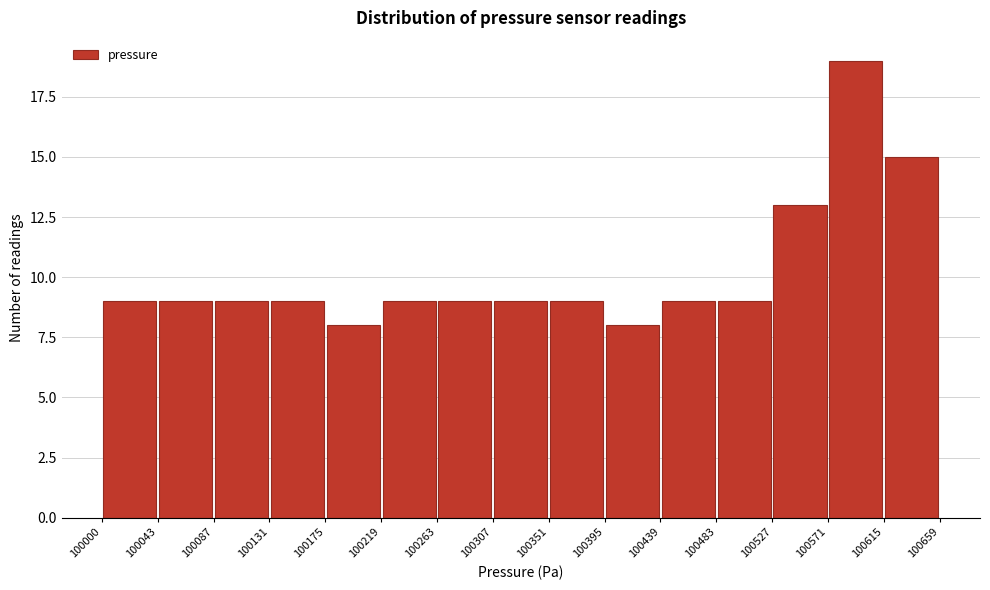

Reading left to right, list every bar in this chart as the range it spans on the x-axis followed by its height. The values are not printed on the chart, so give them approximately, as read against the axis.

100000 to 100043: 9
100043 to 100087: 9
100087 to 100131: 9
100131 to 100175: 9
100175 to 100219: 8
100219 to 100263: 9
100263 to 100307: 9
100307 to 100351: 9
100351 to 100395: 9
100395 to 100439: 8
100439 to 100483: 9
100483 to 100527: 9
100527 to 100571: 13
100571 to 100615: 19
100615 to 100659: 15